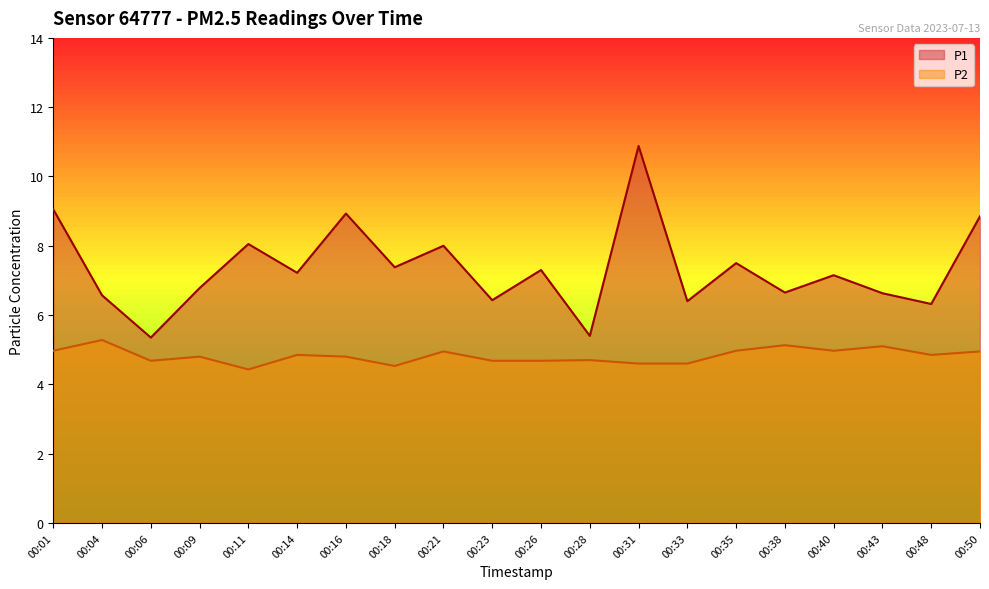

The P1 series shows 12.8 at 00:26. True or false?

False